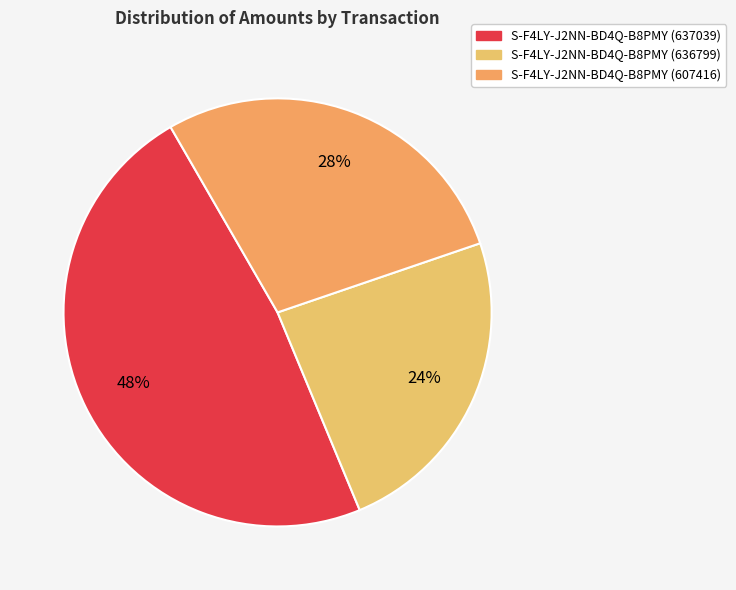

How many segments does this pie chart have?

3